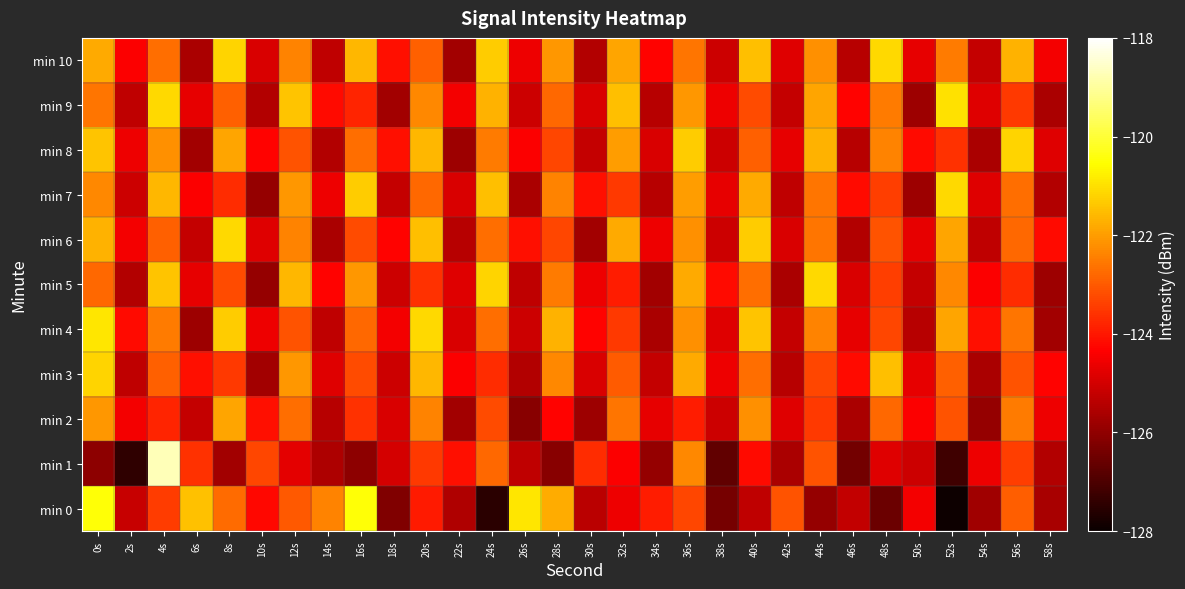

Which series changed the most between 8s and 16s?

min 7